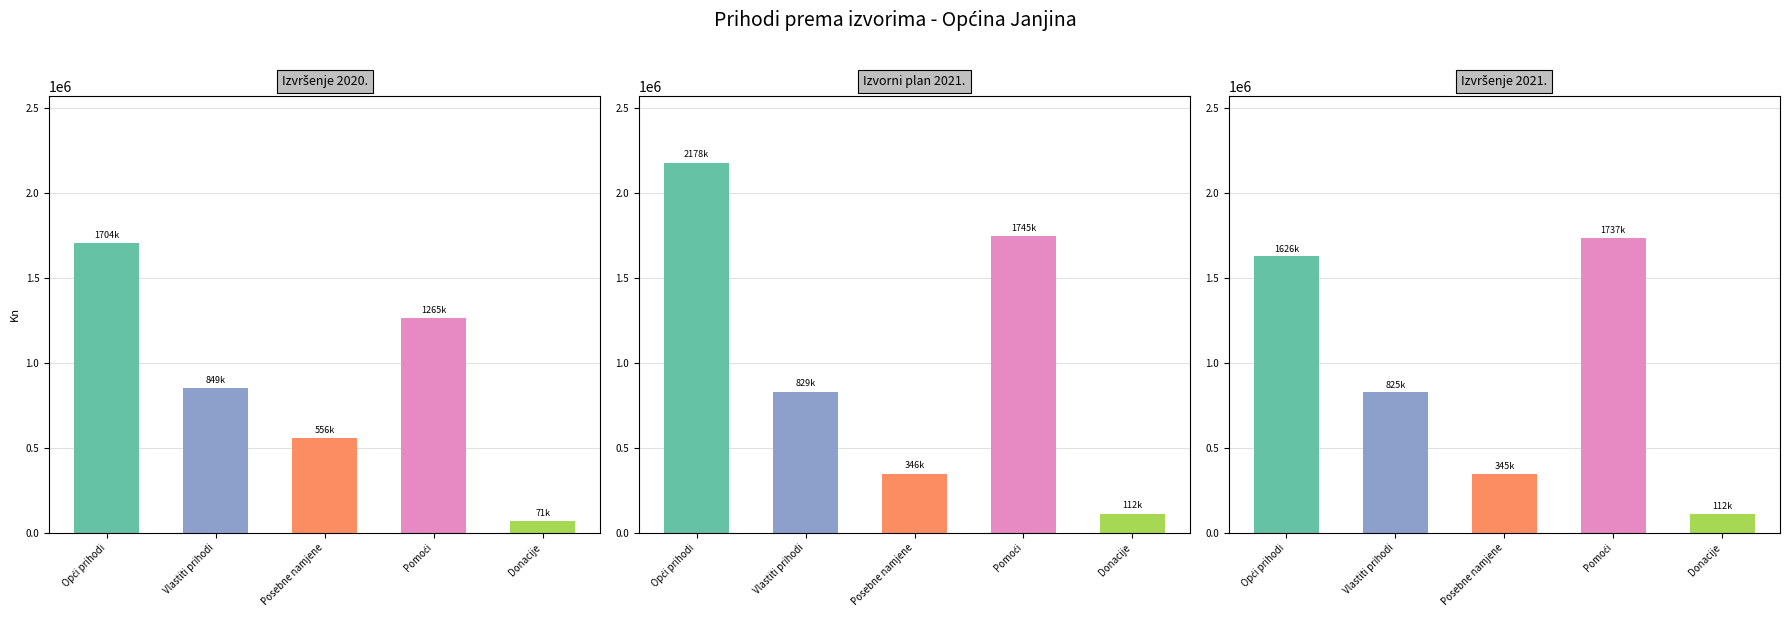

What is the sum of the Izvršenje 2021. values at Opći prihodi and Donacije?

1737541.2